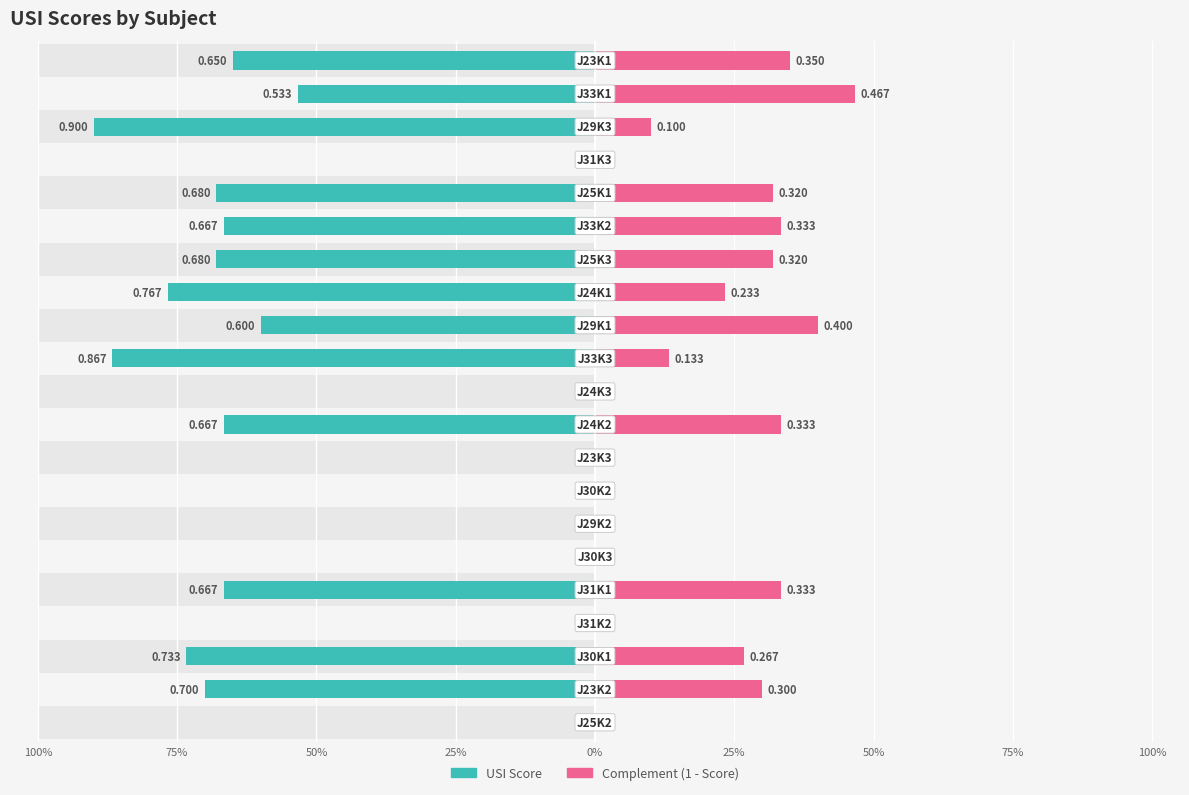

What is the value of the Complement (1 - Score) bar at the 19th from the left?

0.1